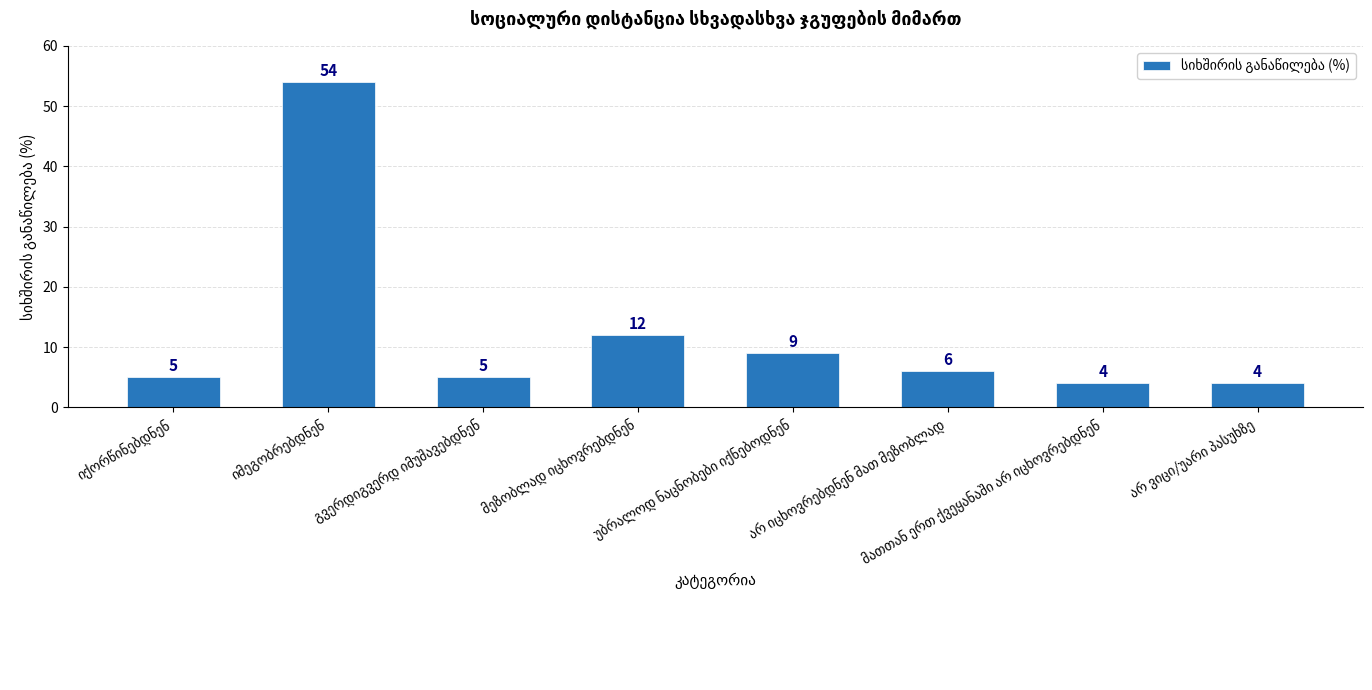

What is the minimum value shown in the chart?

4